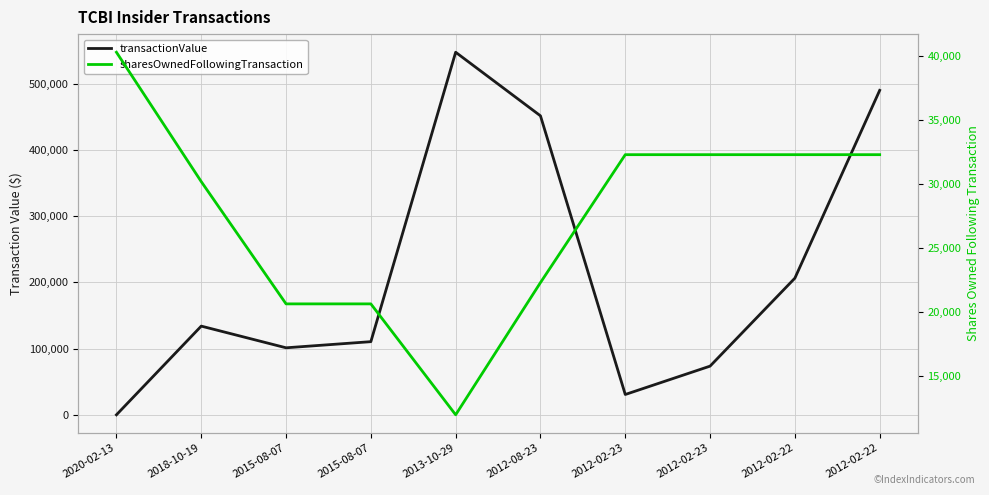

Which category has the lowest value across all series?

2020-02-13